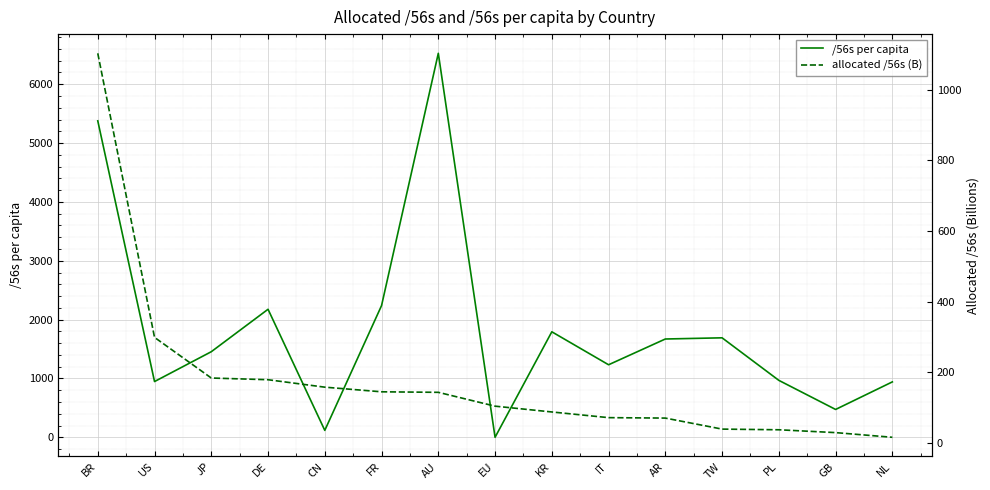

Reading left to right, transcribe all the data shown in this chart.

/56s per capita: 5377.6	947.3	1454.3	2175.5	117.6	2238.0	6525.3	0.0	1792.8	1232.6	1670.3	1690.3	967.4	473.0	941.5
allocated /56s (B): 1102.7	298.7	183.7	178.8	157.8	144.6	143.2	104.0	87.6	71.5	70.3	39.1	37.2	29.1	15.9